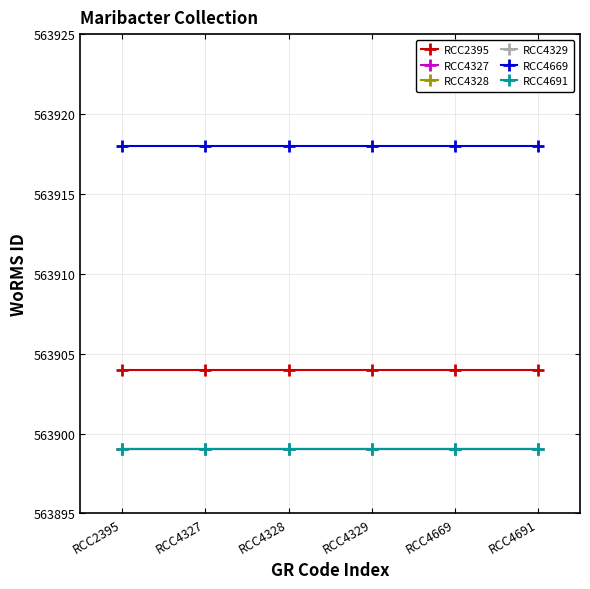

Reading left to right, list all the values displayed in this chart.

RCC2395: RCC2395=563904	RCC4327=563904	RCC4328=563904	RCC4329=563904	RCC4669=563904	RCC4691=563904
RCC4327: RCC2395=563899	RCC4327=563899	RCC4328=563899	RCC4329=563899	RCC4669=563899	RCC4691=563899
RCC4328: RCC2395=563899	RCC4327=563899	RCC4328=563899	RCC4329=563899	RCC4669=563899	RCC4691=563899
RCC4329: RCC2395=563899	RCC4327=563899	RCC4328=563899	RCC4329=563899	RCC4669=563899	RCC4691=563899
RCC4669: RCC2395=563918	RCC4327=563918	RCC4328=563918	RCC4329=563918	RCC4669=563918	RCC4691=563918
RCC4691: RCC2395=563899	RCC4327=563899	RCC4328=563899	RCC4329=563899	RCC4669=563899	RCC4691=563899